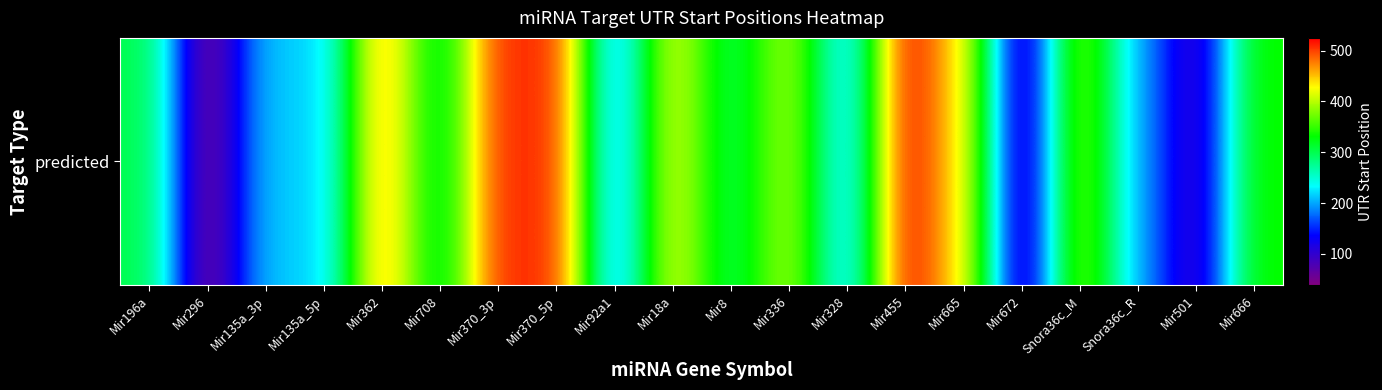

What is the difference between the maximum and minimum values?

486